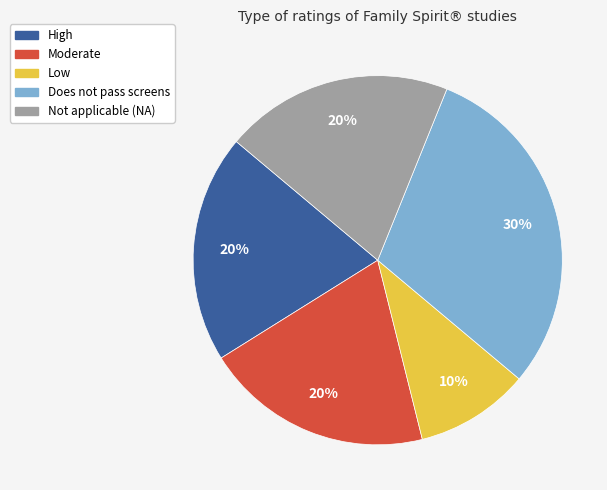

To the nearest percent, what portion does Does not pass screens represent?

30%